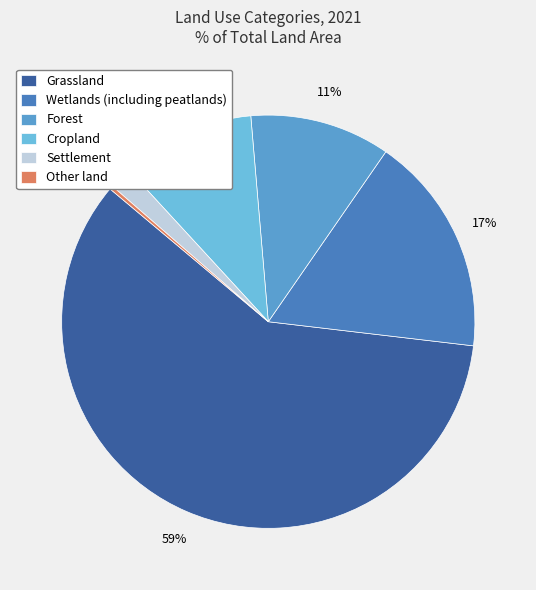

What is the smallest slice in the pie chart?

Other land